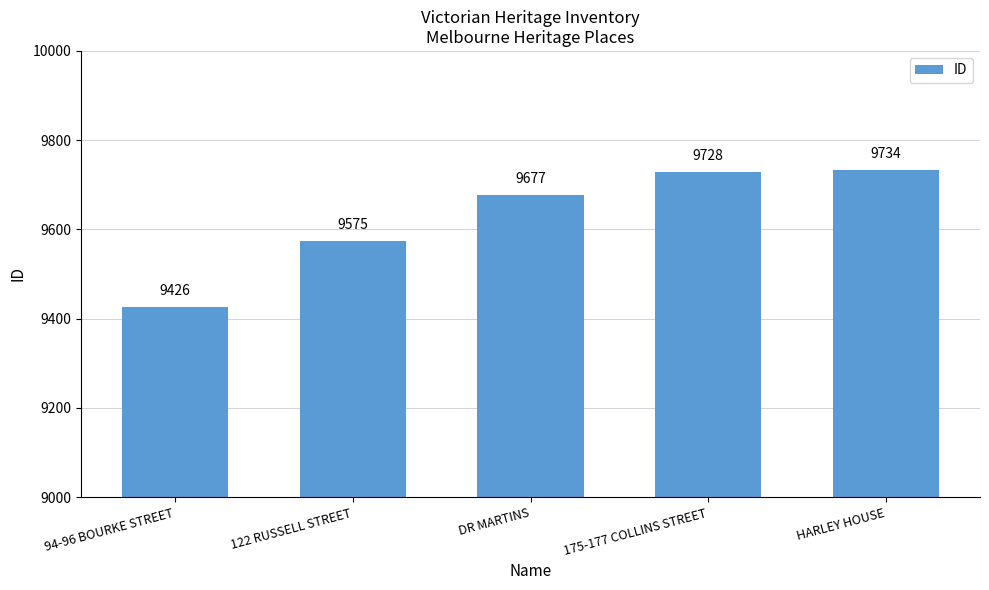

List the labels in order of value, largest first.

HARLEY HOUSE, 175-177 COLLINS STREET, DR MARTINS, 122 RUSSELL STREET, 94-96 BOURKE STREET